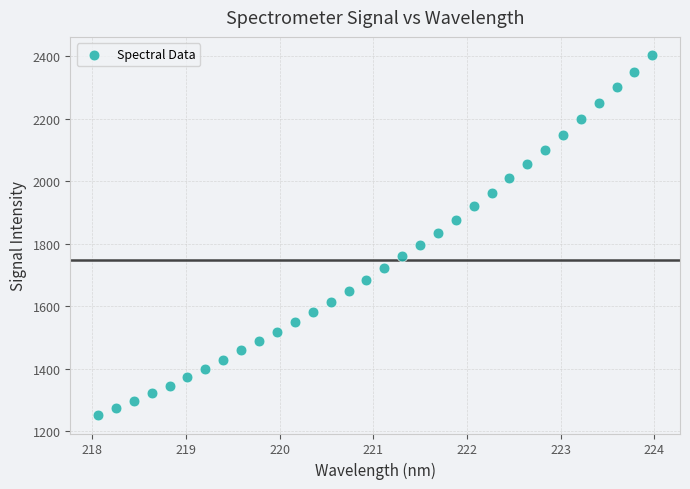

What is the range of X values (max minus min)?

5.9